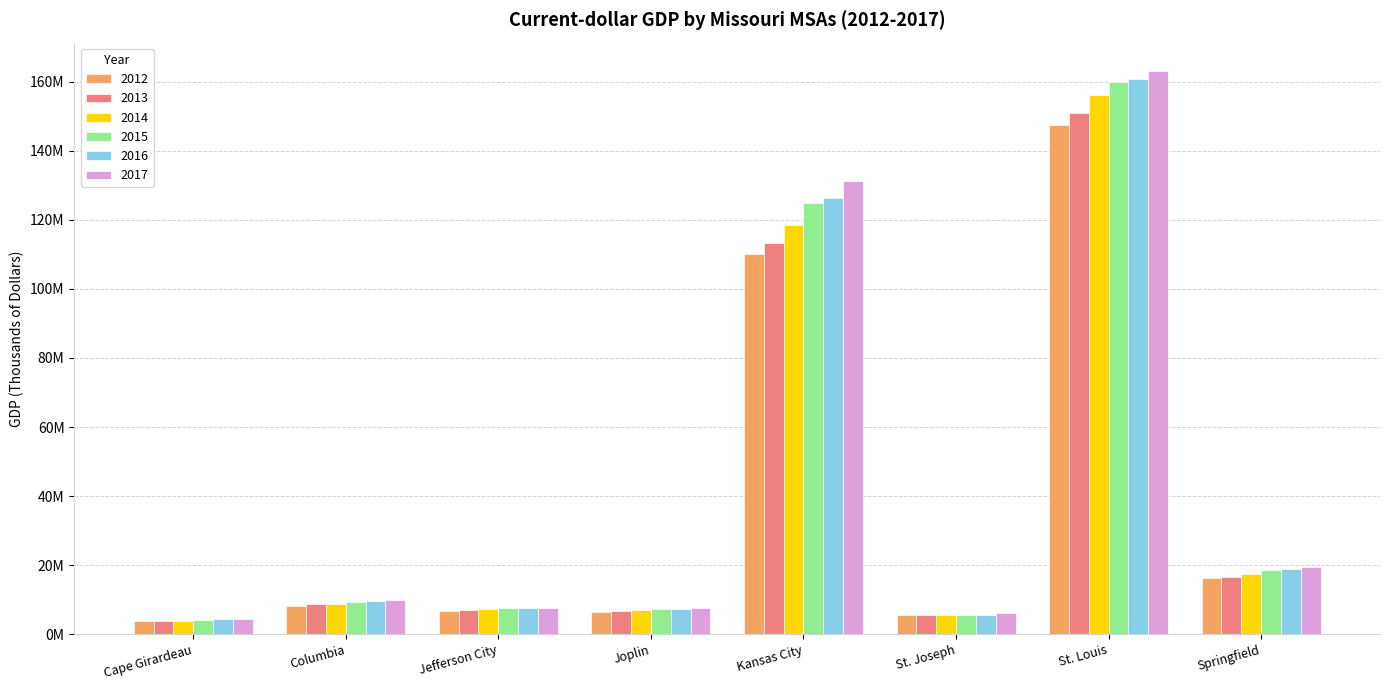

What is the value of the 2013 bar at the 2nd from the left?

8721008